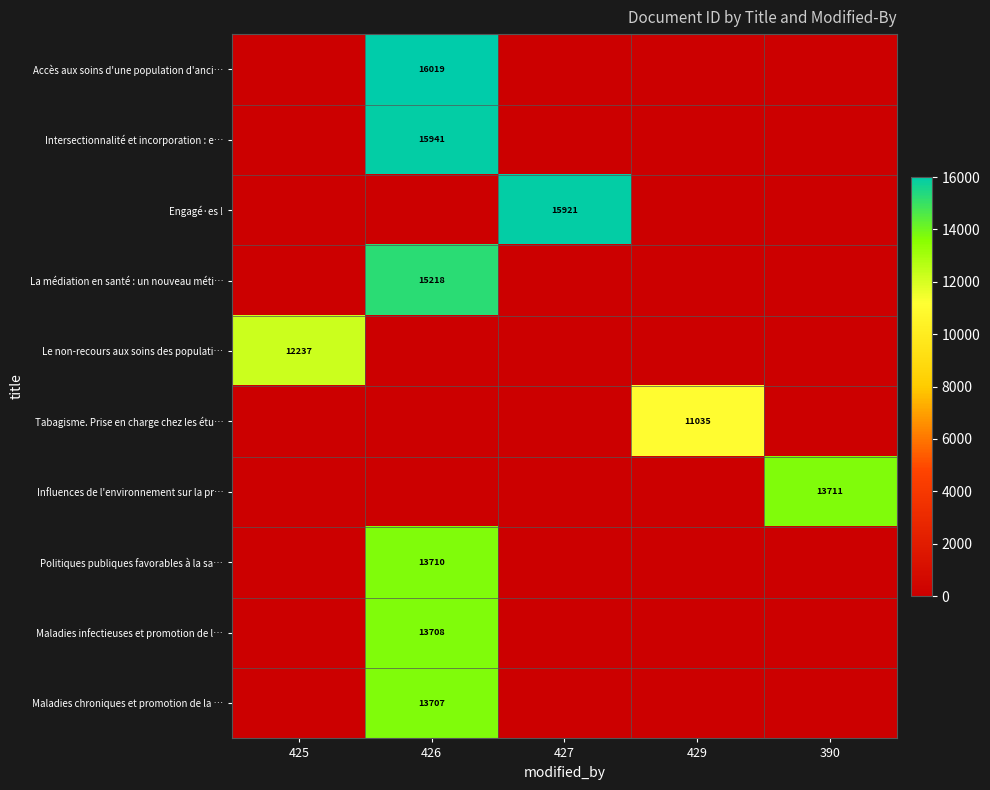

What is the total value across all series at 429?

11035